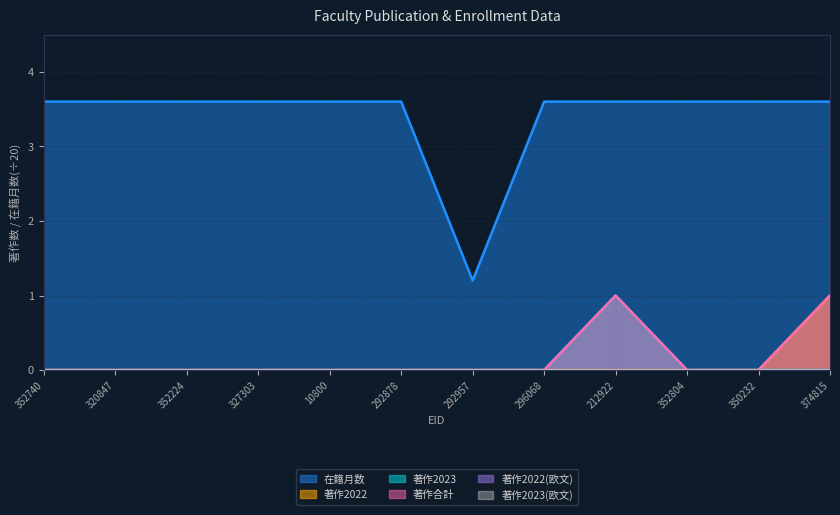

What is the label of the 2nd point from the left?

320847